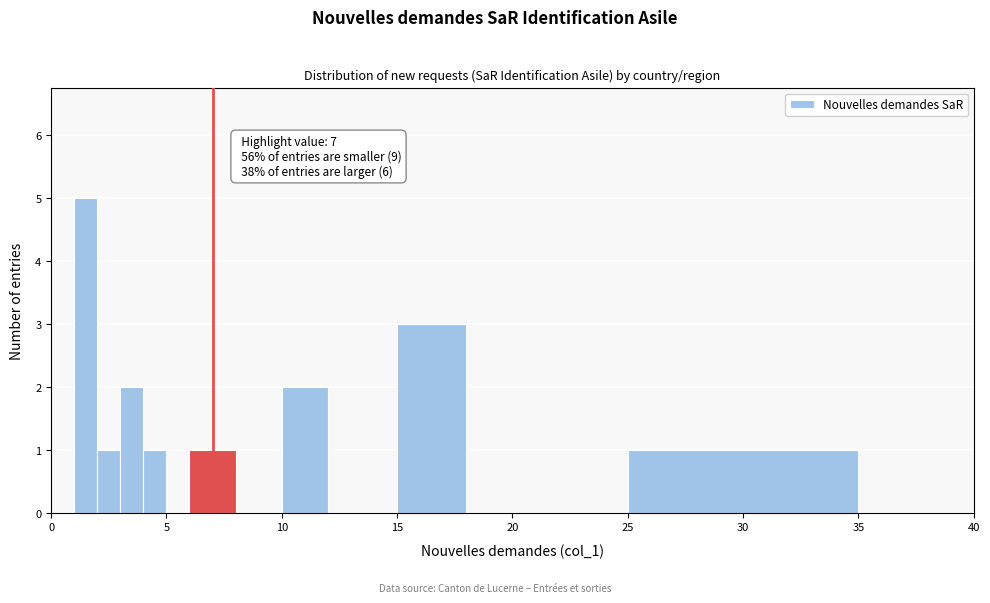

Read against the x-axis, roughly where is the centre of the tallest bar?

1.5